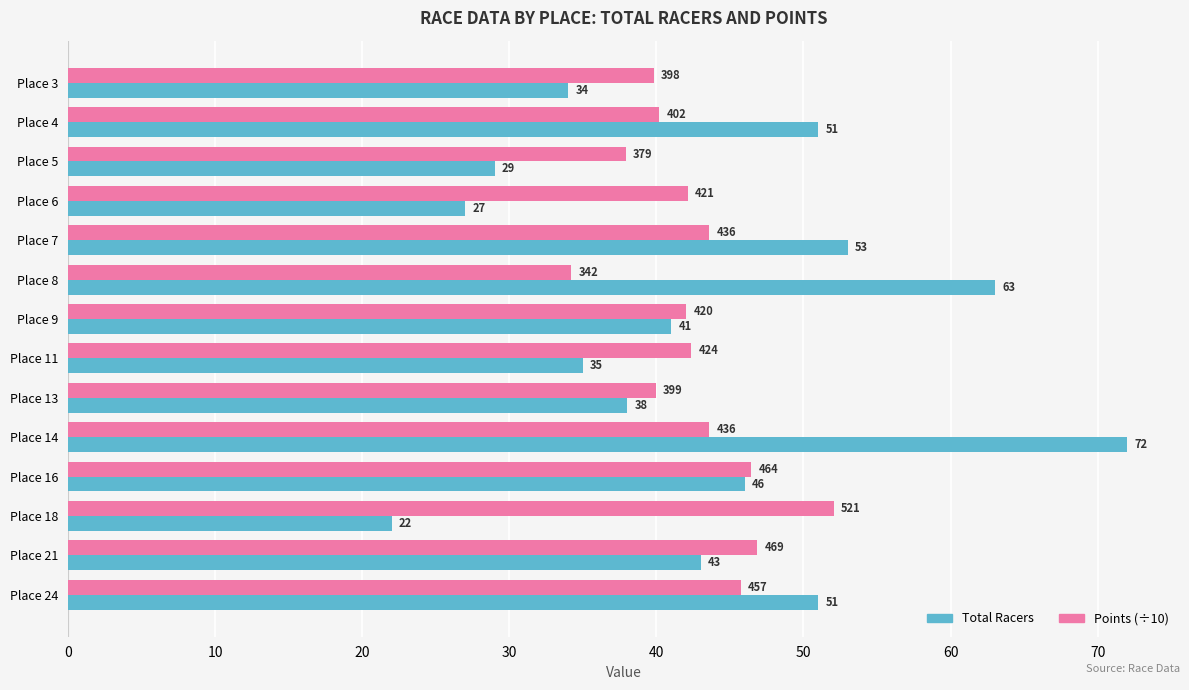

Is it true that Total Racers equals 39.0 at Place 14?

False